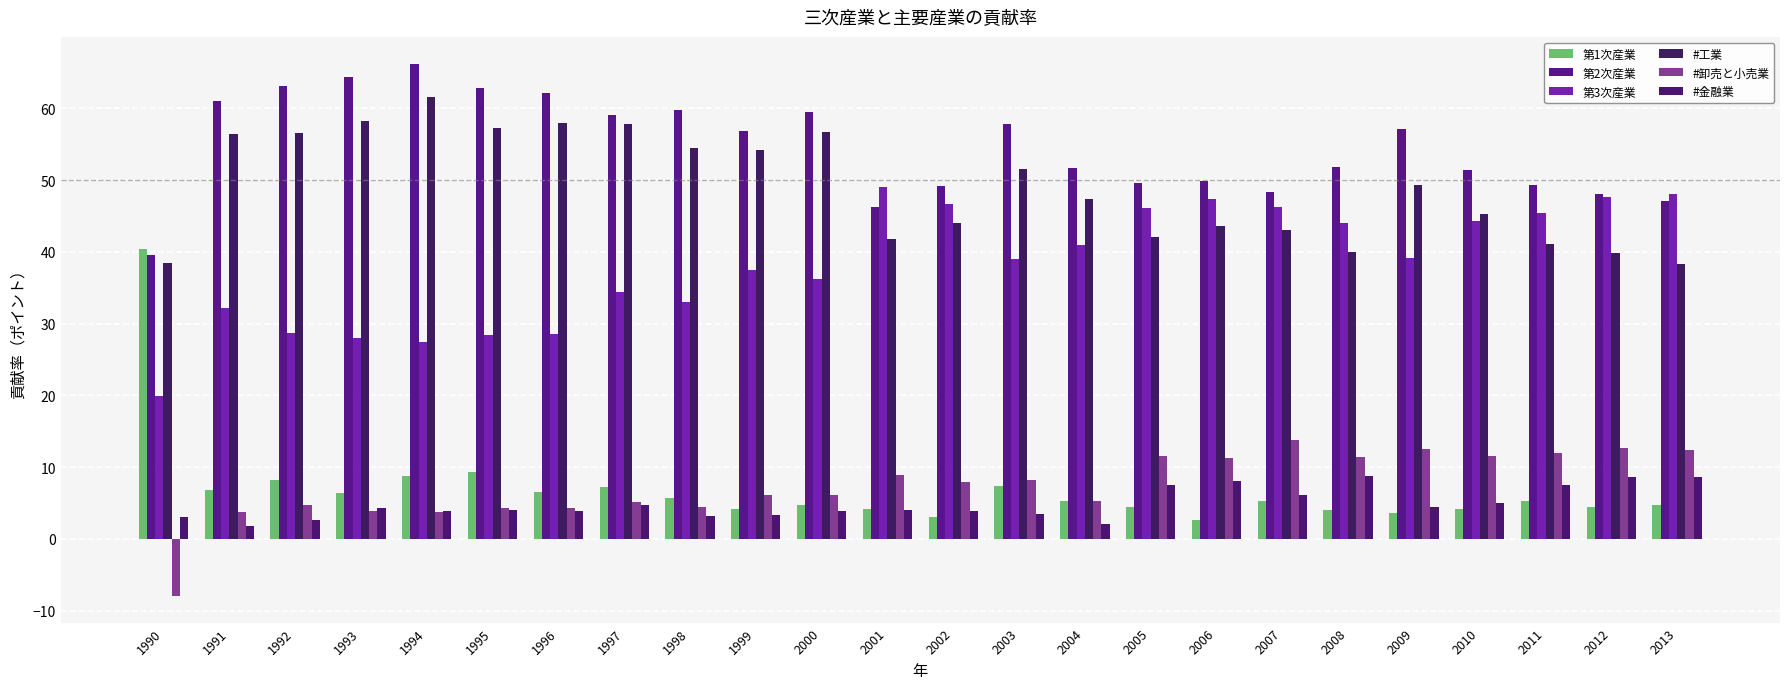

Between 2000 and 2007, which series saw the biggest shift?

#工業